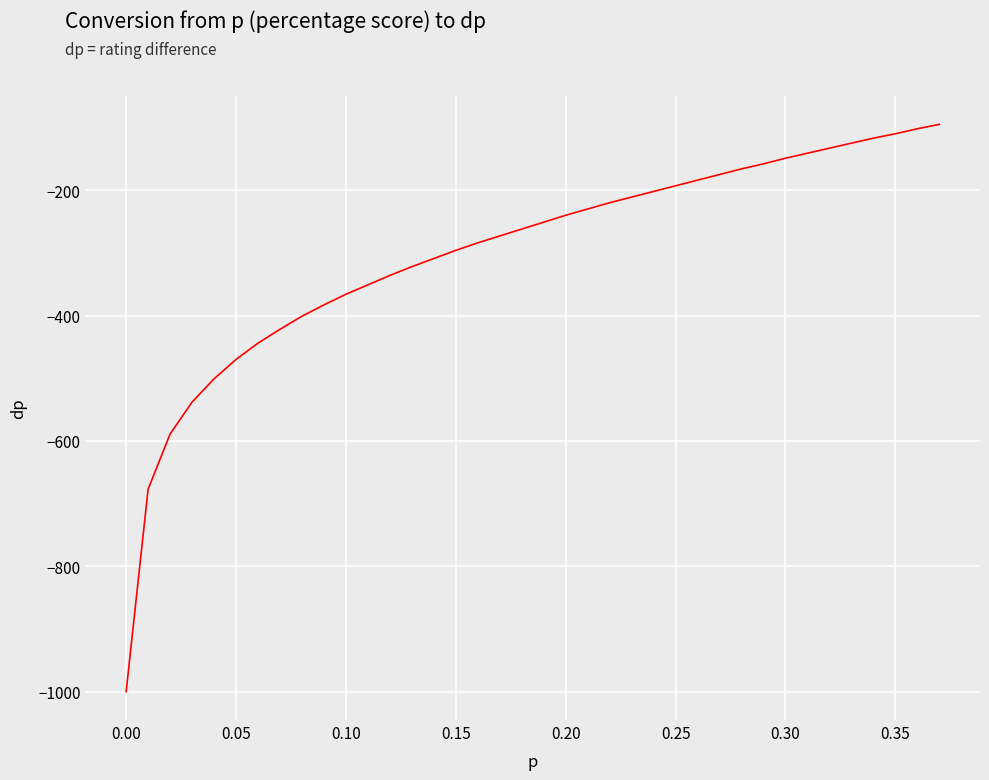

What is the difference between the maximum and minimum values?

905